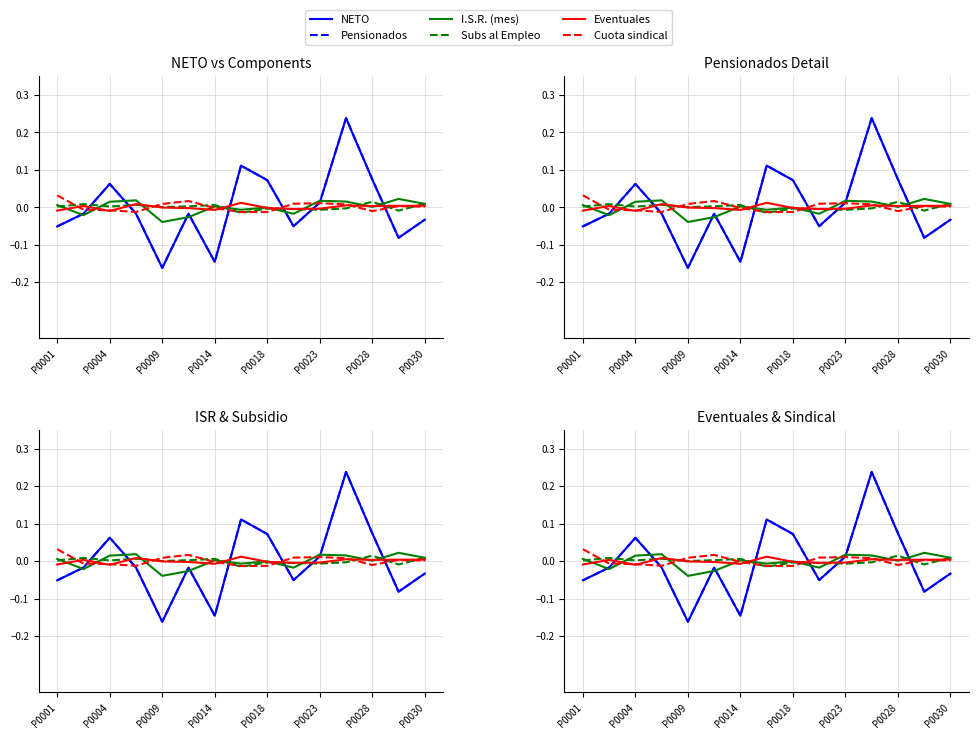

Which series has the largest range (max minus min)?

NETO